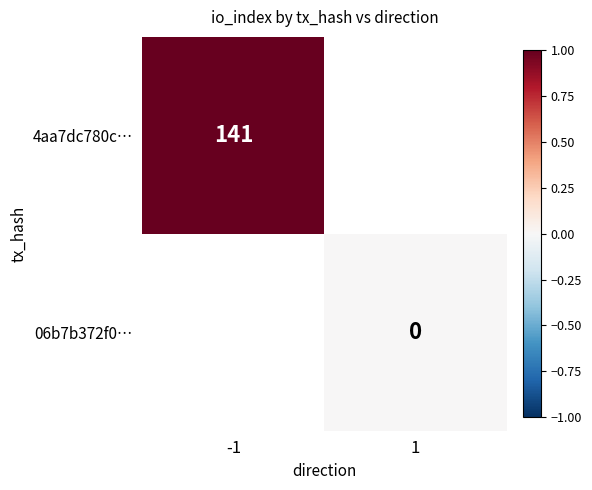

The 4aa7dc780c… series shows 34 at -1. True or false?

False